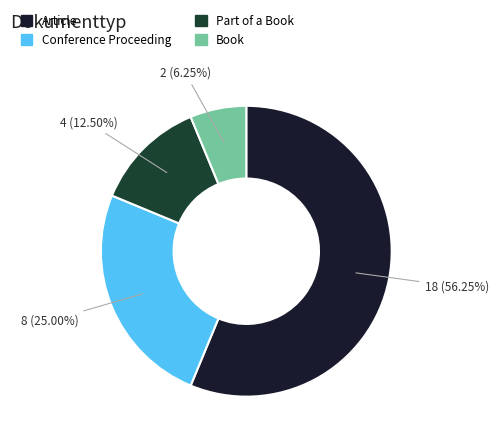

Which category has the smallest portion of the pie?

Book